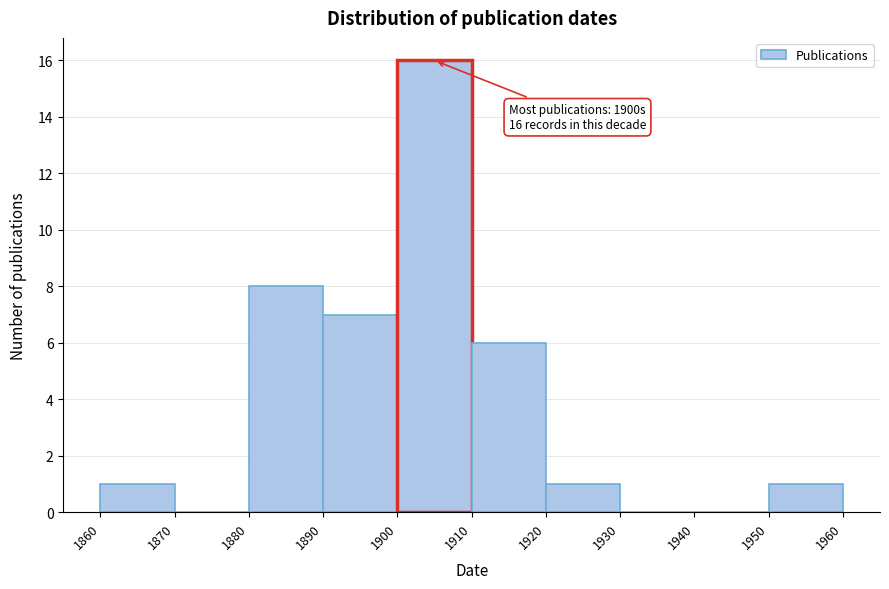

Which range on the x-axis has the tallest bar?

1900 to 1910